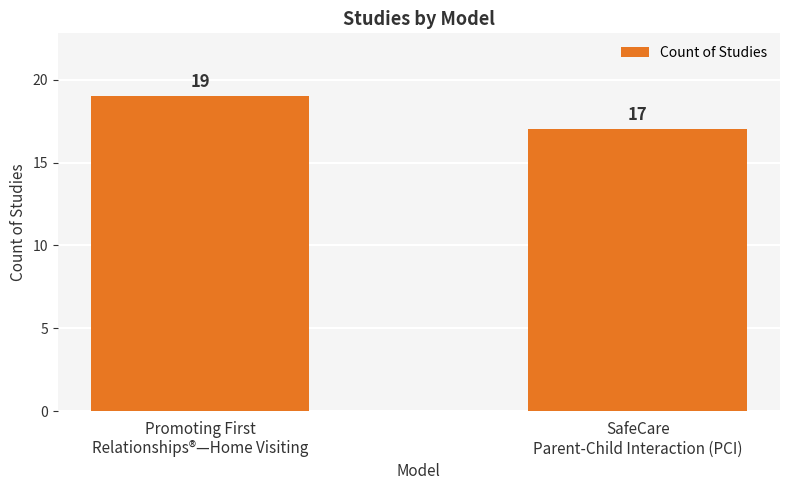

Reading right to left, transcribe all the data shown in this chart.

17	19